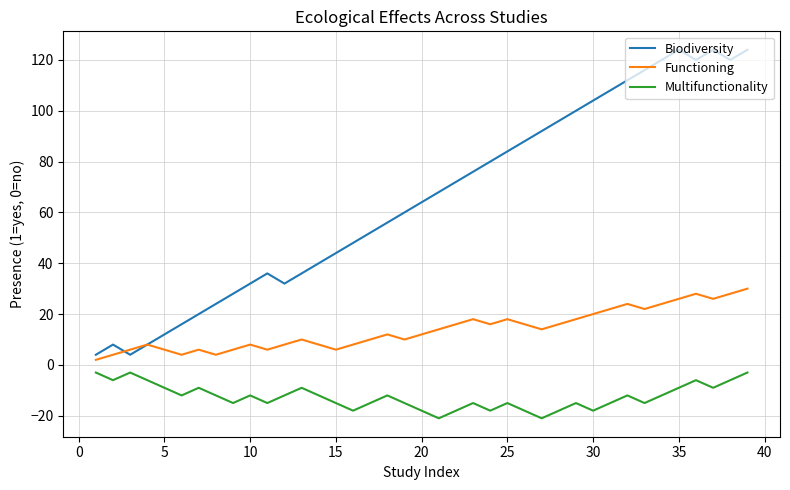

How many lines are shown in the chart?

3